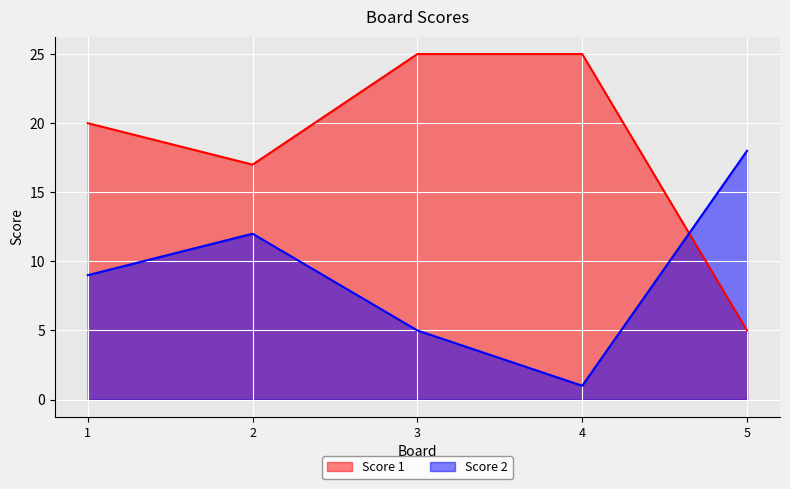

What is the greatest value displayed?

25